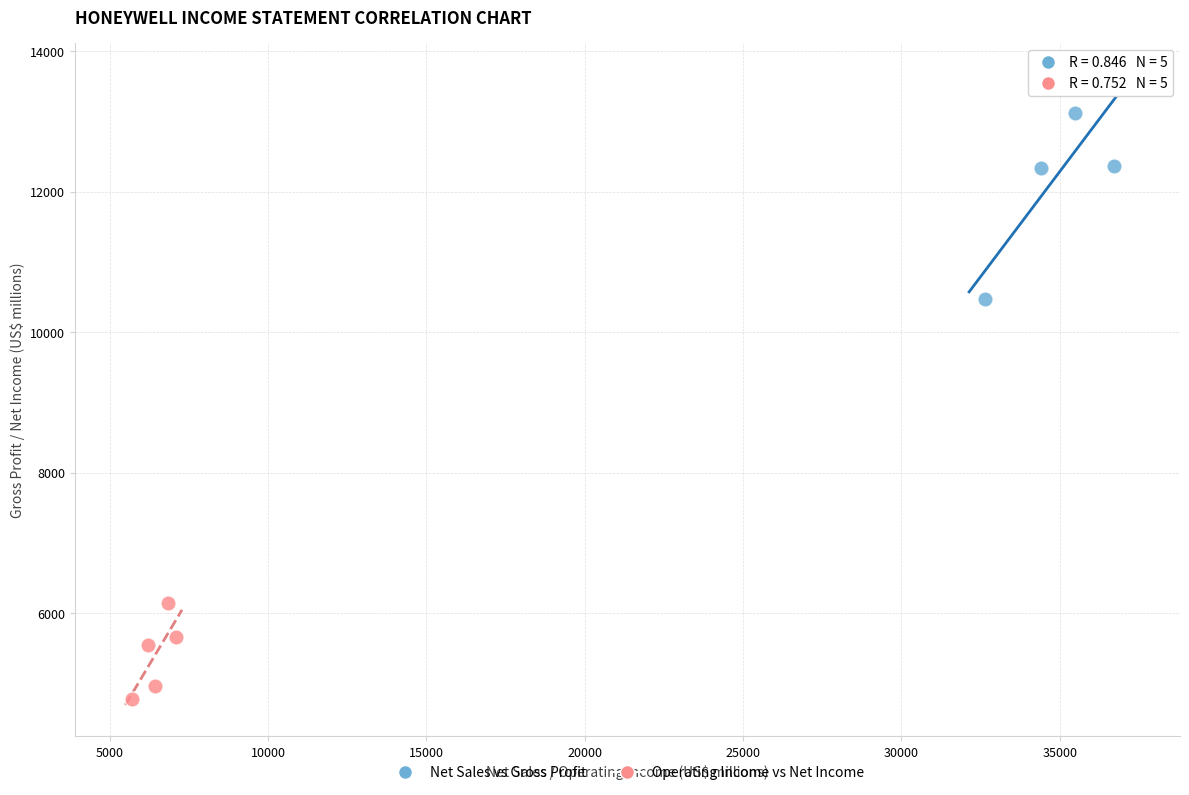

Which series has the widest spread of Y values?

Net Sales vs Gross Profit